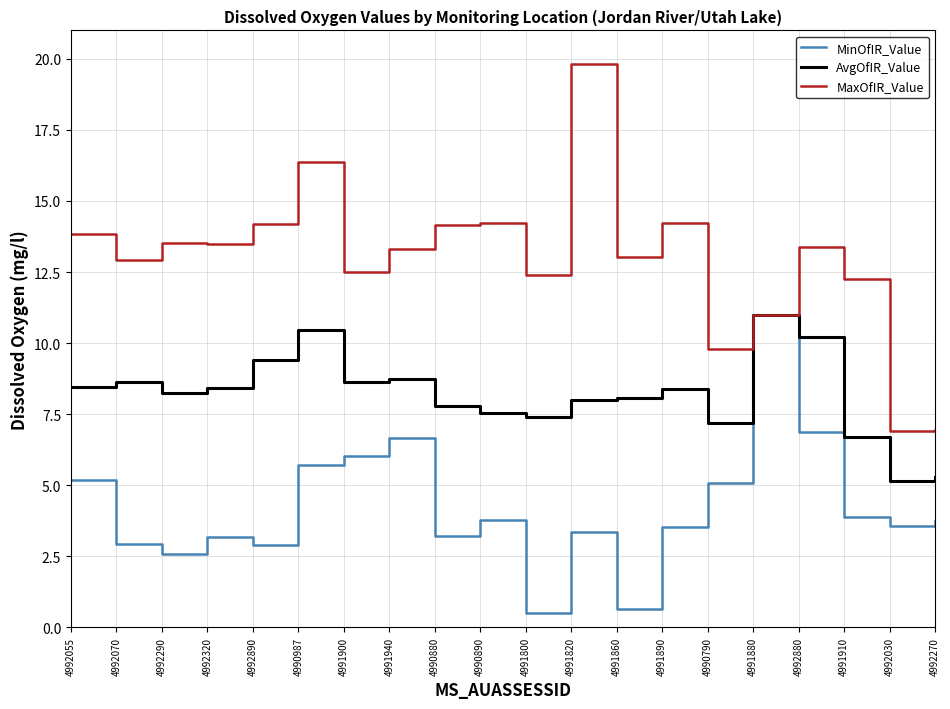

Which series has the largest range (max minus min)?

MaxOfIR_Value